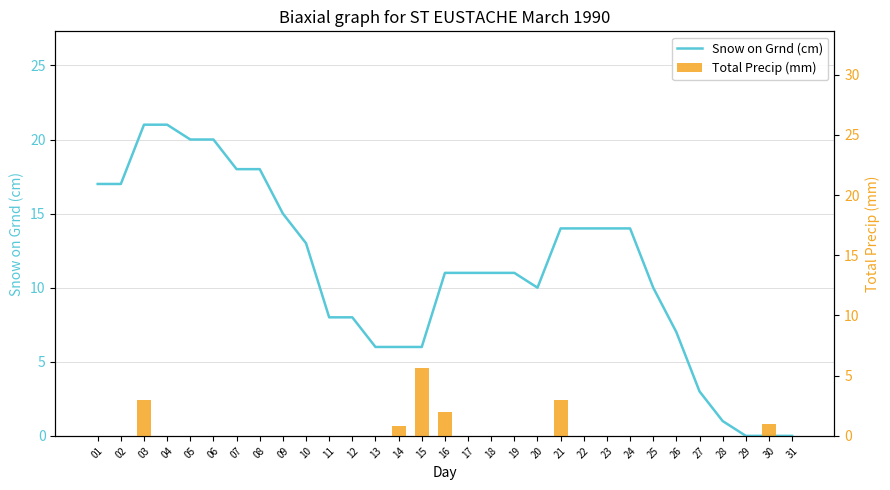

Is it true that Snow on Grnd (cm) equals 14.0 at 24?

True